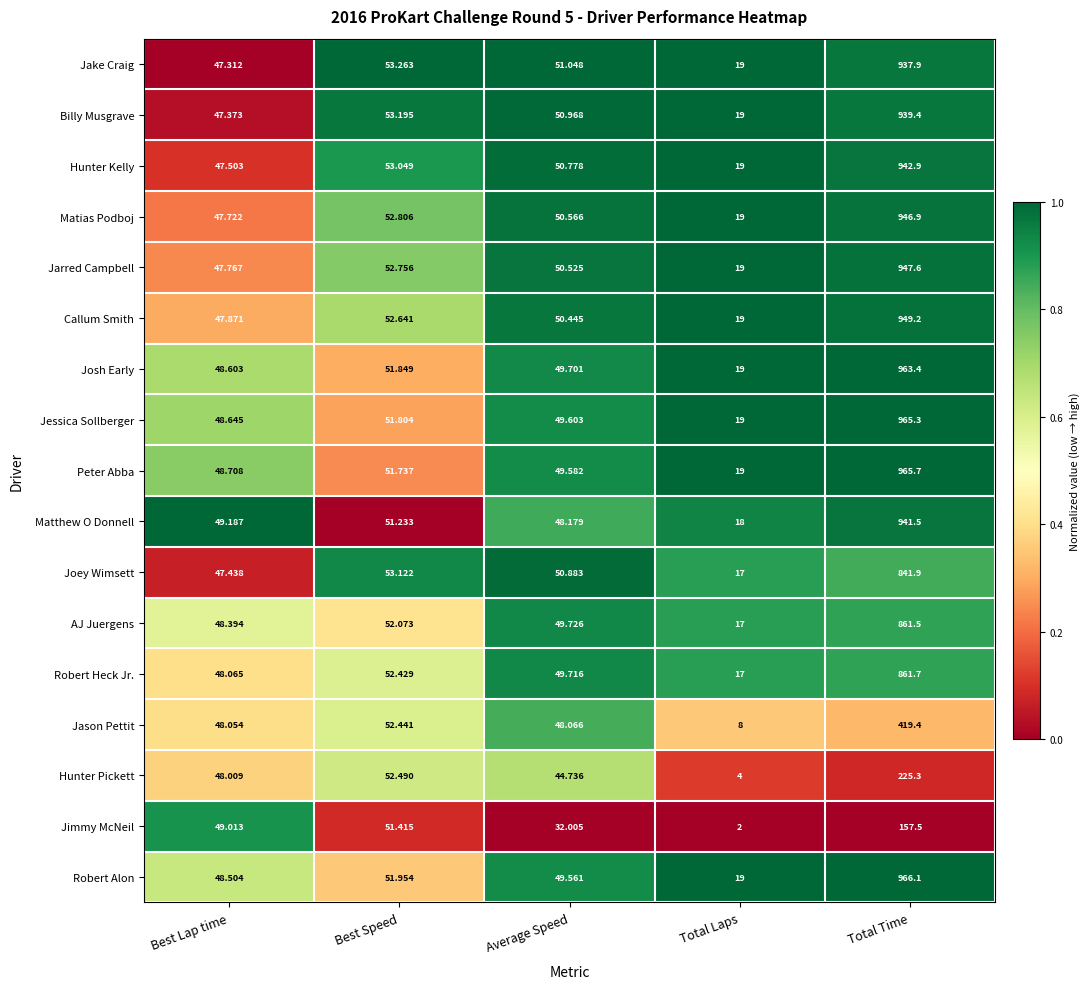

Between Best Speed and Total Time, which series saw the biggest shift?

Robert Alon